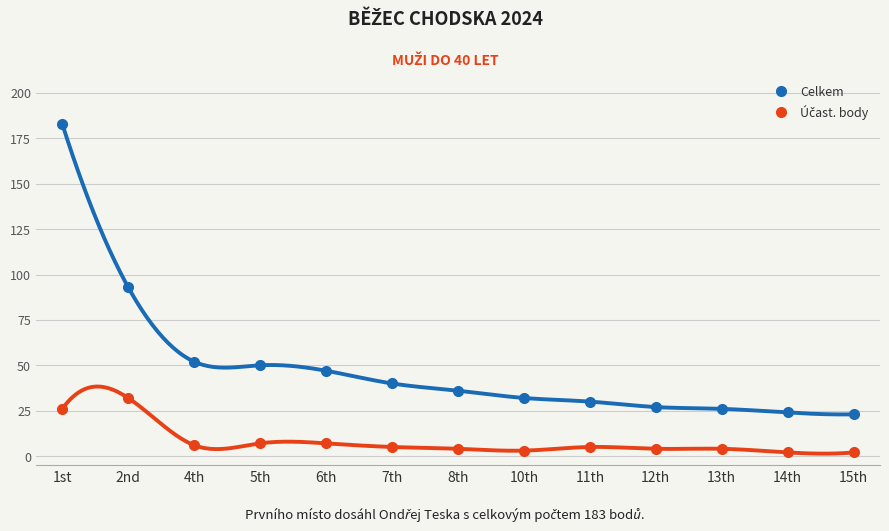

Which series has the largest total across all categories?

Celkem